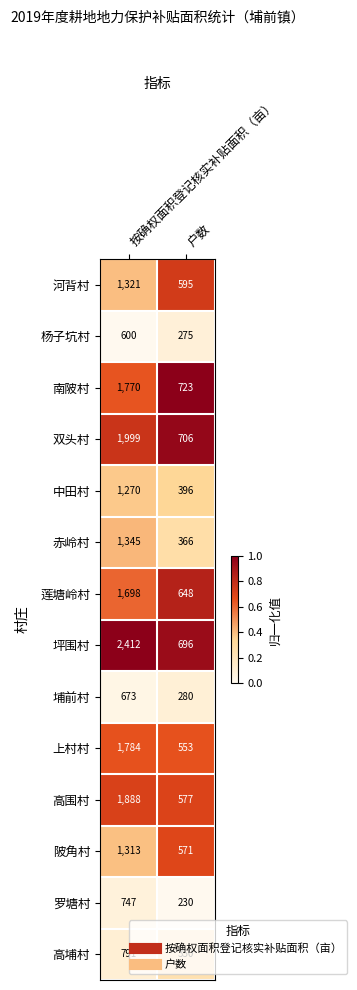

Which series has the largest range (max minus min)?

坪围村